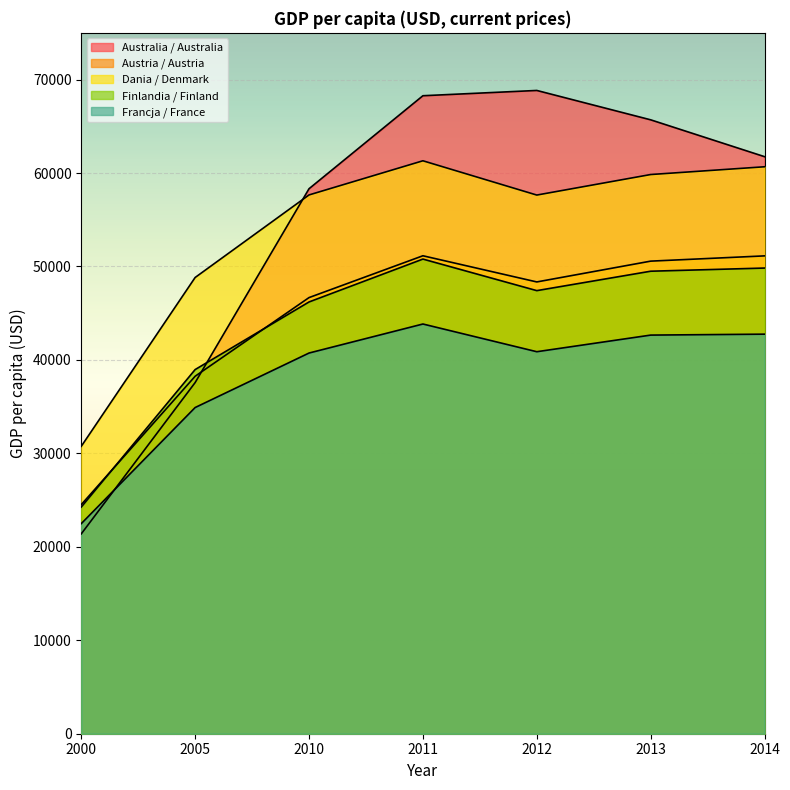

List the series in order of their peak value, lowest first.

Francja / France, Finlandia / Finland, Austria / Austria, Dania / Denmark, Australia / Australia